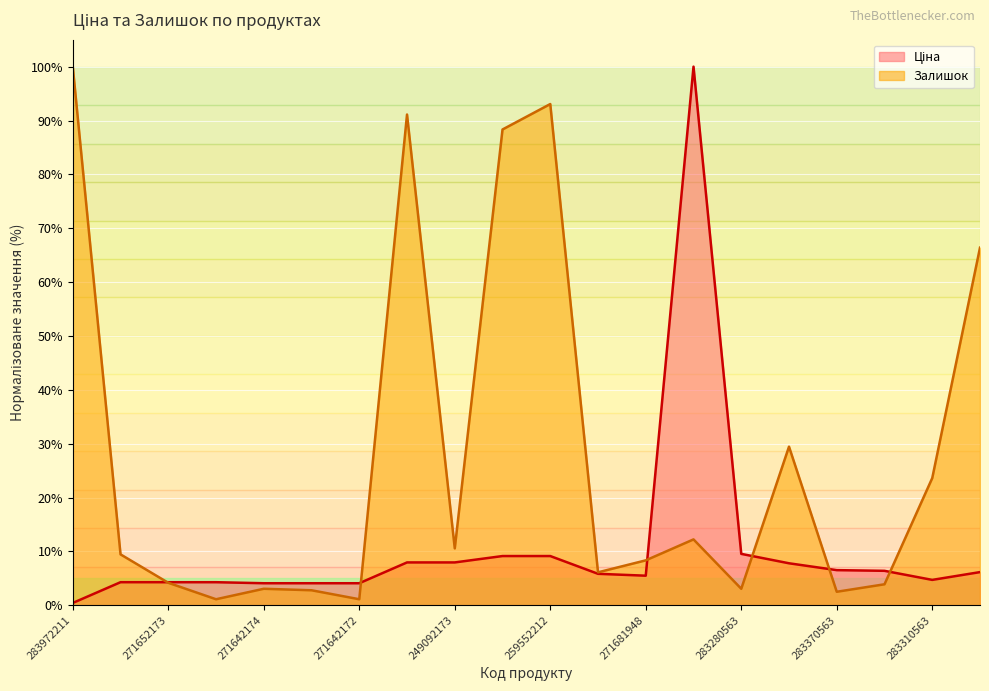

At which label does Залишок first exceed 9?

283972211